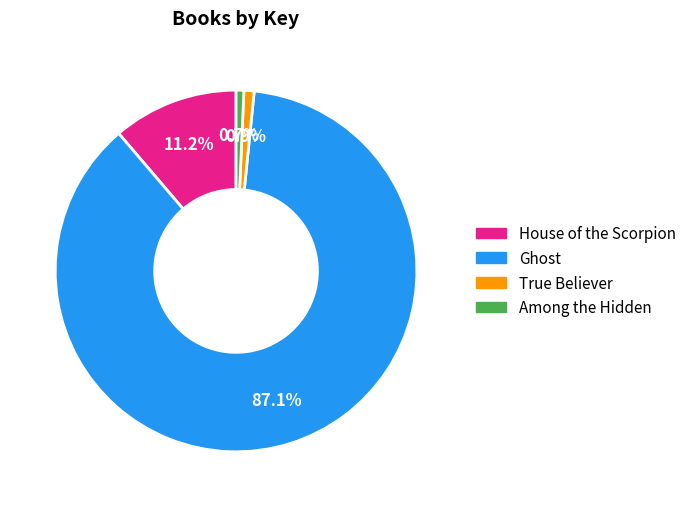

How many slices are in this pie chart?

4